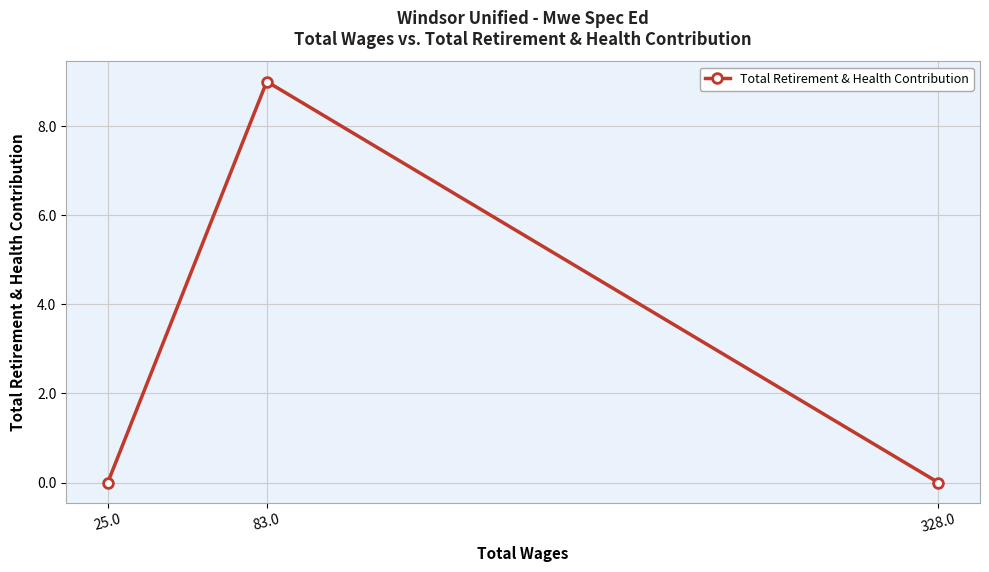

How many series are shown in this chart?

1